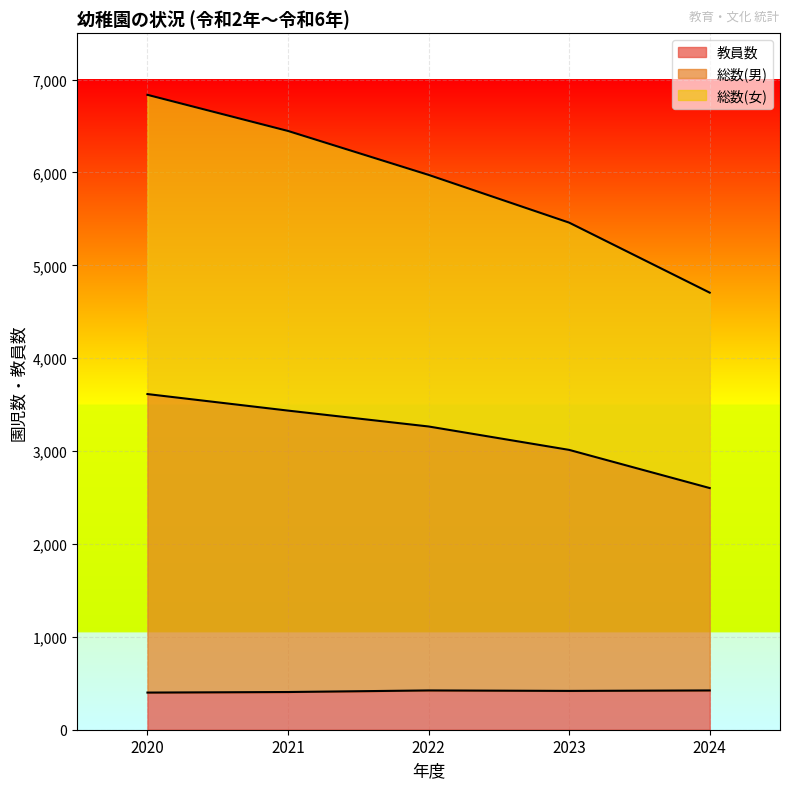

Reading left to right, extract all data points from this chart.

総数(男): 2020=3614	2021=3436	2022=3265	2023=3013	2024=2602
総数(女): 2020=6836	2021=6447	2022=5974	2023=5460	2024=4706
教員数: 2020=400	2021=406	2022=423	2023=418	2024=423